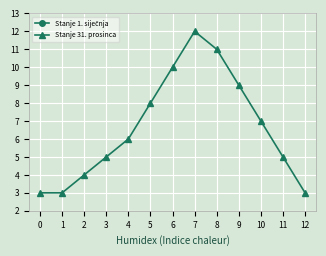

What is the difference between the maximum and minimum values in the Stanje 31. prosinca series?

9